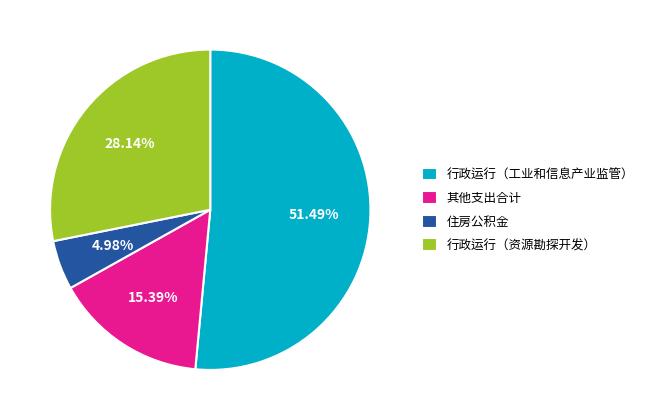

Rank the categories by value from highest to lowest.

行政运行（工业和信息产业监管）, 行政运行（资源勘探开发）, 其他支出合计, 住房公积金